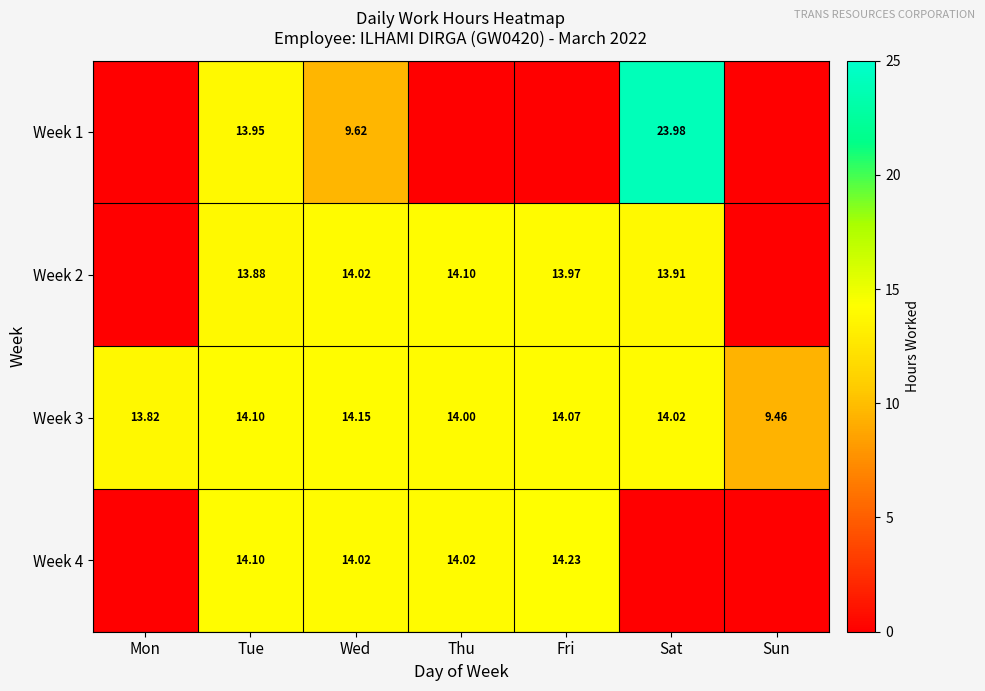

At which label does Week 3 first exceed 14?

Tue